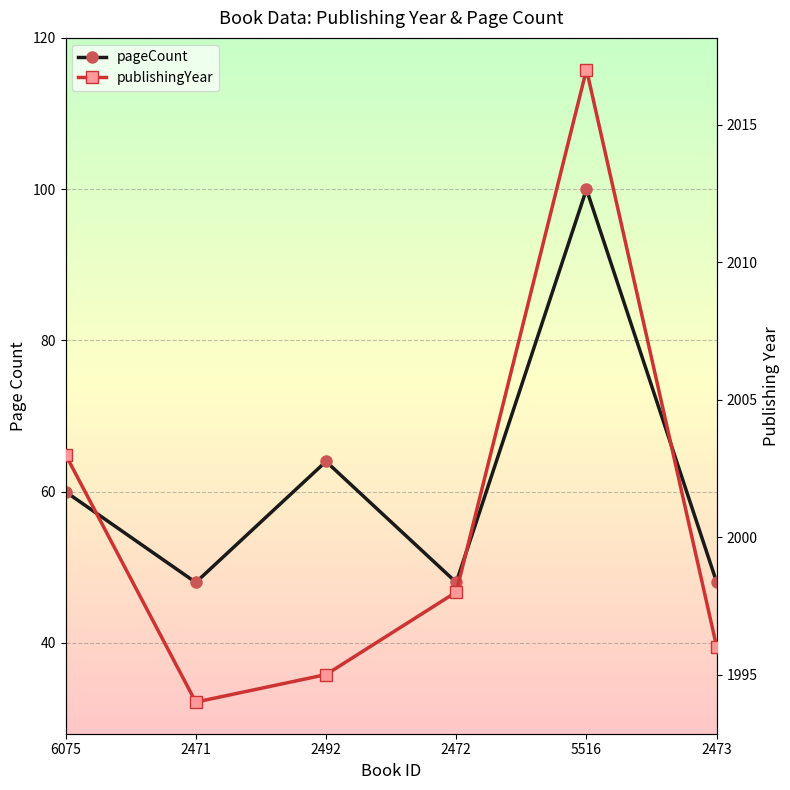

Where is the first local maximum for publishingYear?

5516